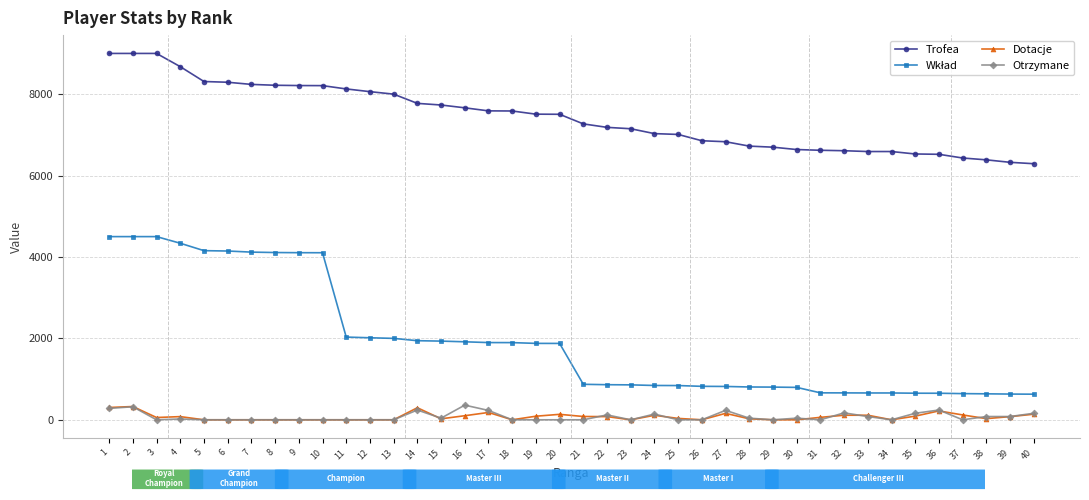

True or false: Trofea and Otrzymane cross at least once.

False